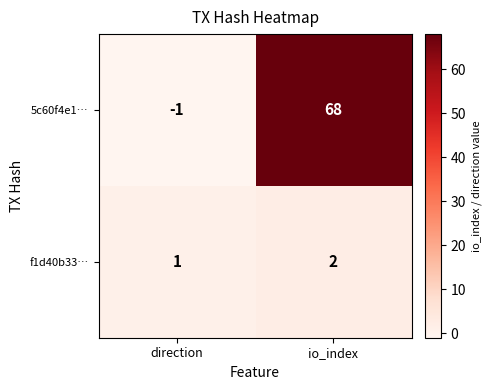

Reading right to left, list all the values displayed in this chart.

5c60f4e1…: io_index=68	direction=-1
f1d40b33…: io_index=2	direction=1